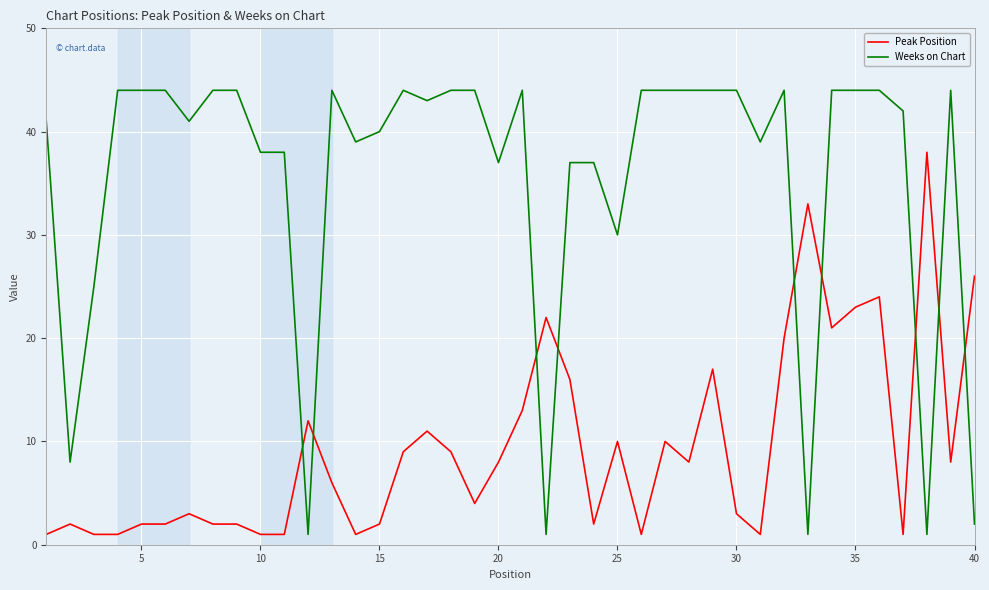

How many intersections are there between Peak Position and Weeks on Chart?

9